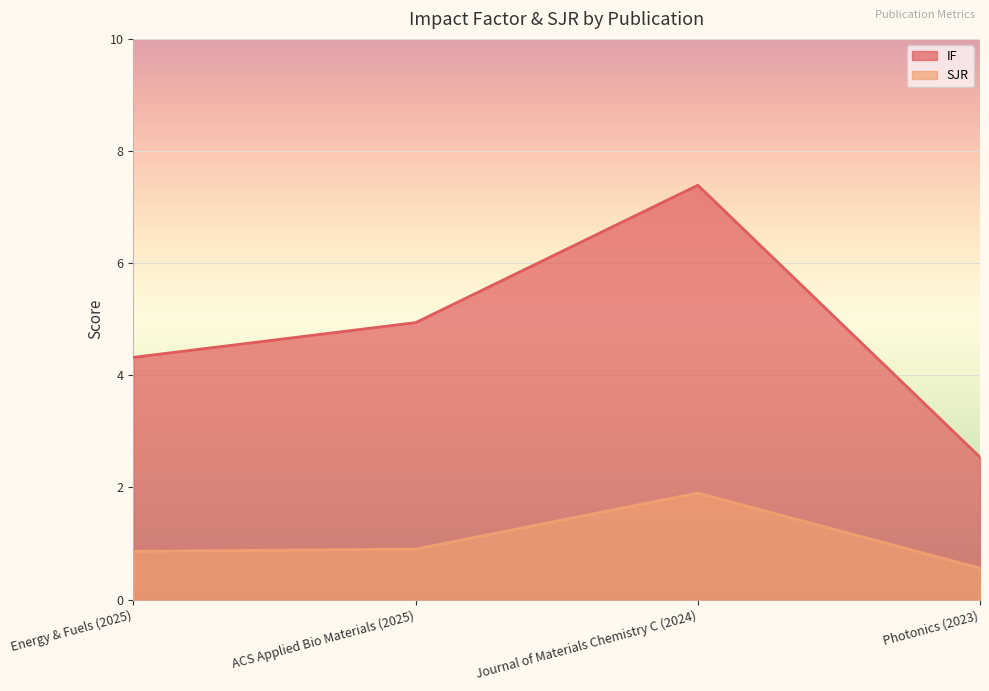

Does the chart display data point markers on the line(s)?

No